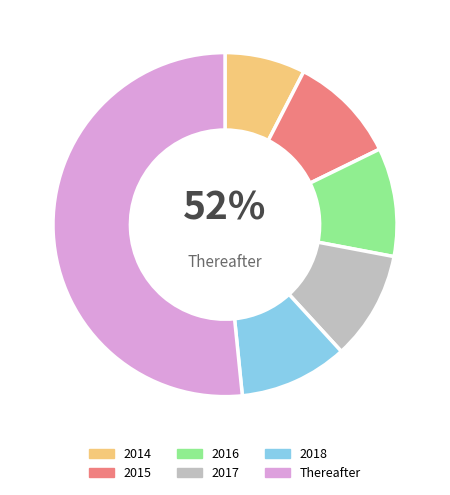

The 2018 slice represents 1% of the pie. True or false?

False